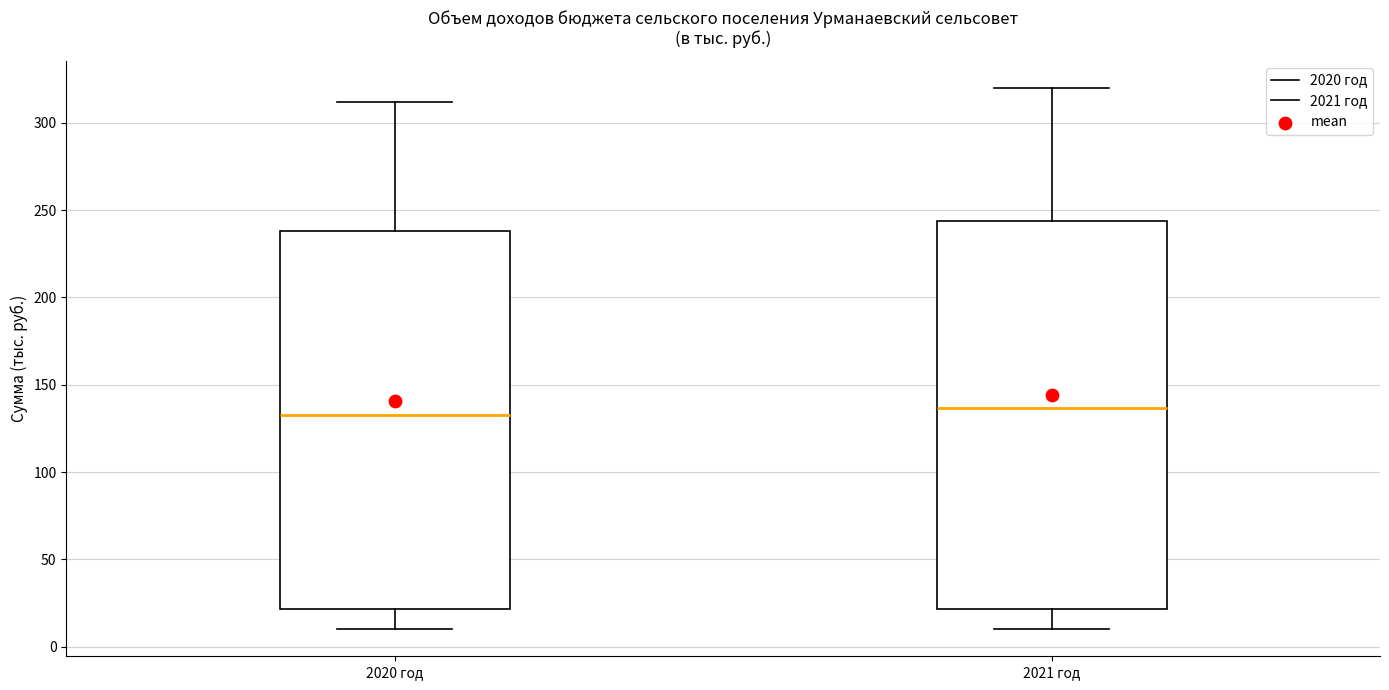

Where does the upper whisker of the box for 2021 год end on the y-axis? The values are not printed on the chart, so give them approximately, as read against the axis.

320